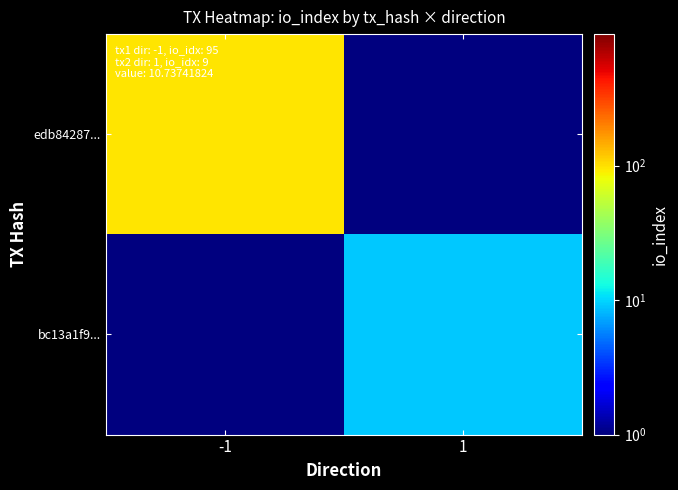

Reading left to right, transcribe all the data shown in this chart.

edb84287...: -1=95.0	1=0.5
bc13a1f9...: -1=0.5	1=9.0